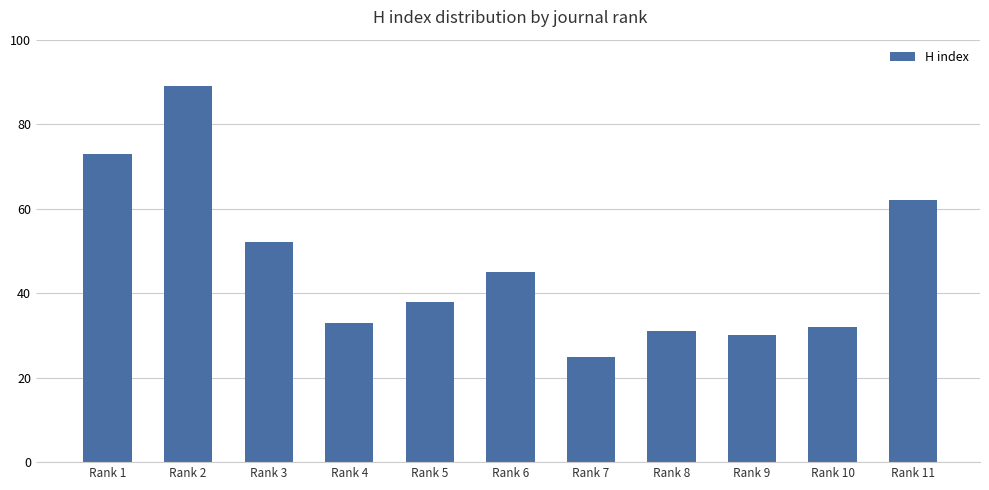

At which category does the chart reach its peak across all series?

Rank 2